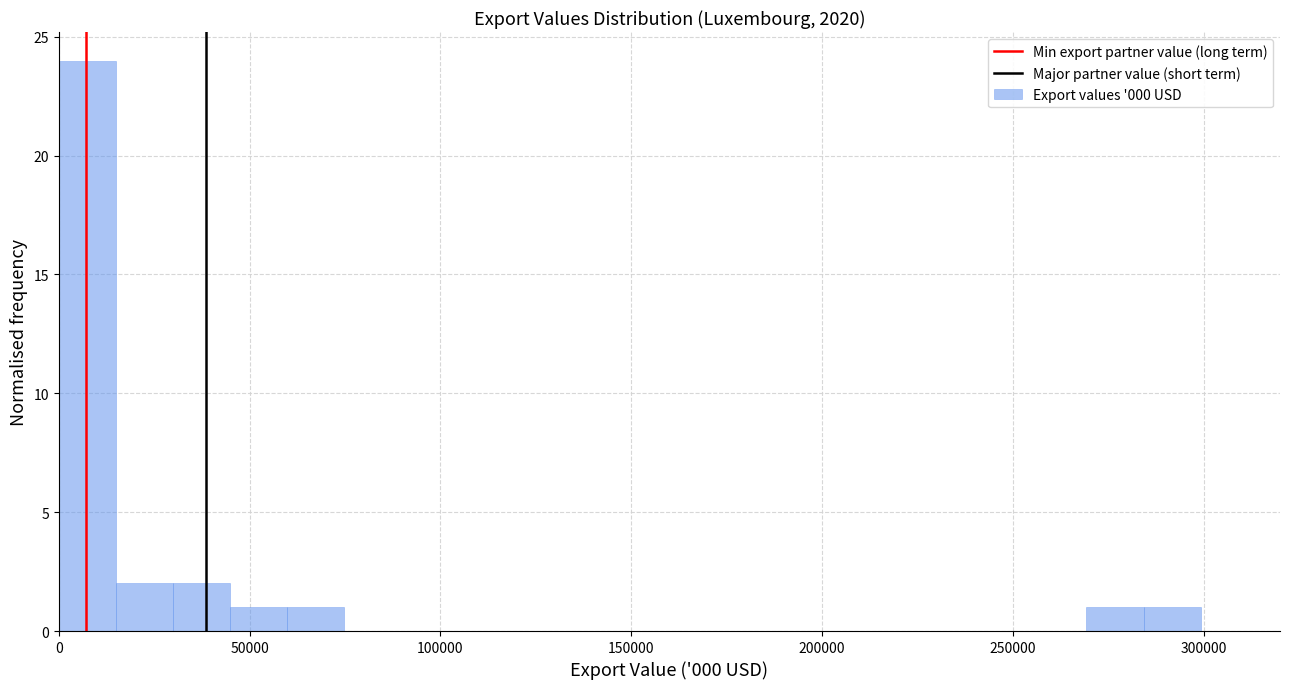

Read against the x-axis, roughly where is the centre of the tallest bar?

5000